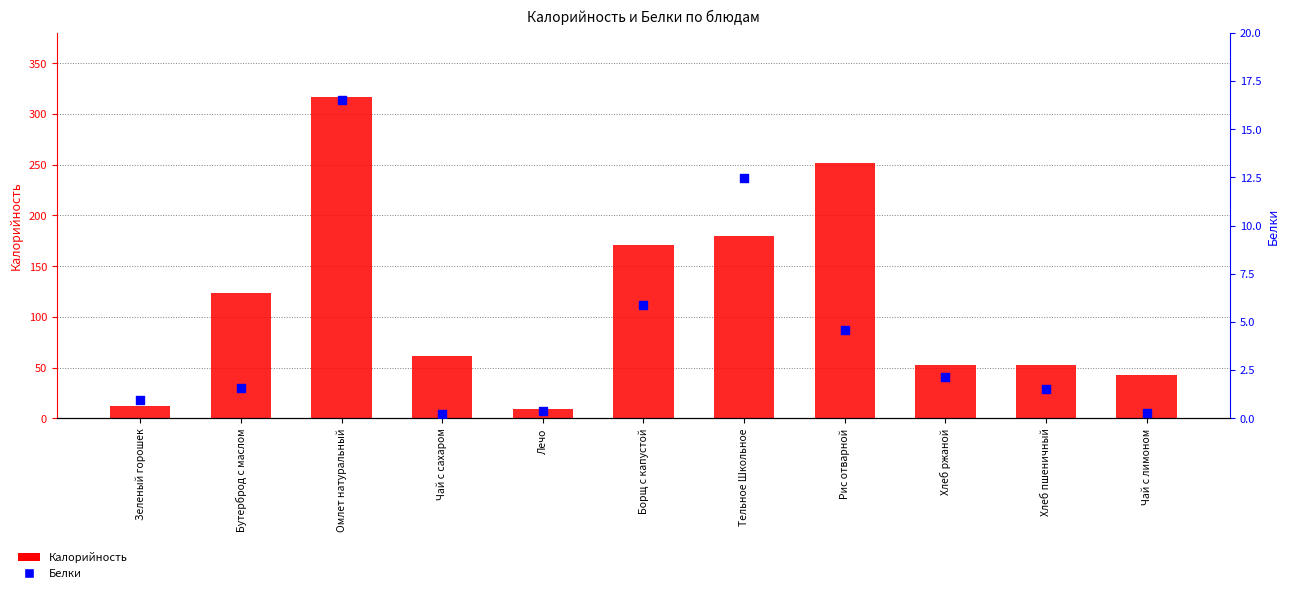

Which series contains the highest Y value?

Калорийность